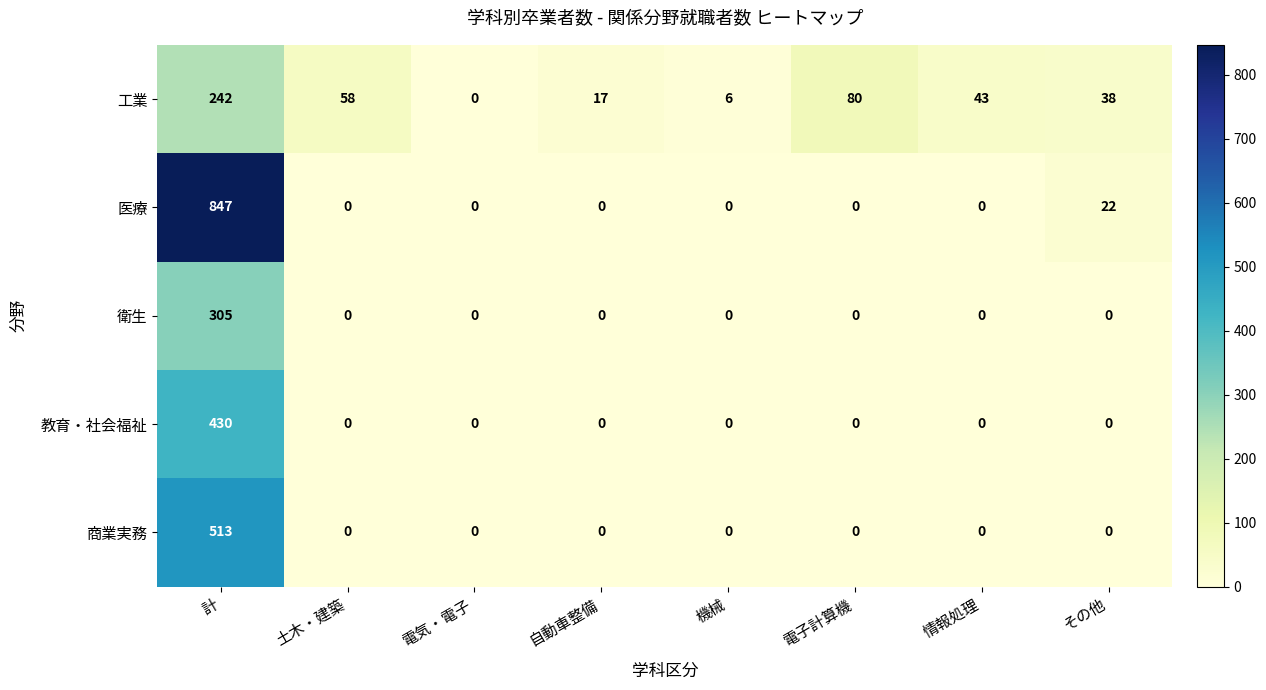

At which label does 工業 first exceed 43?

計